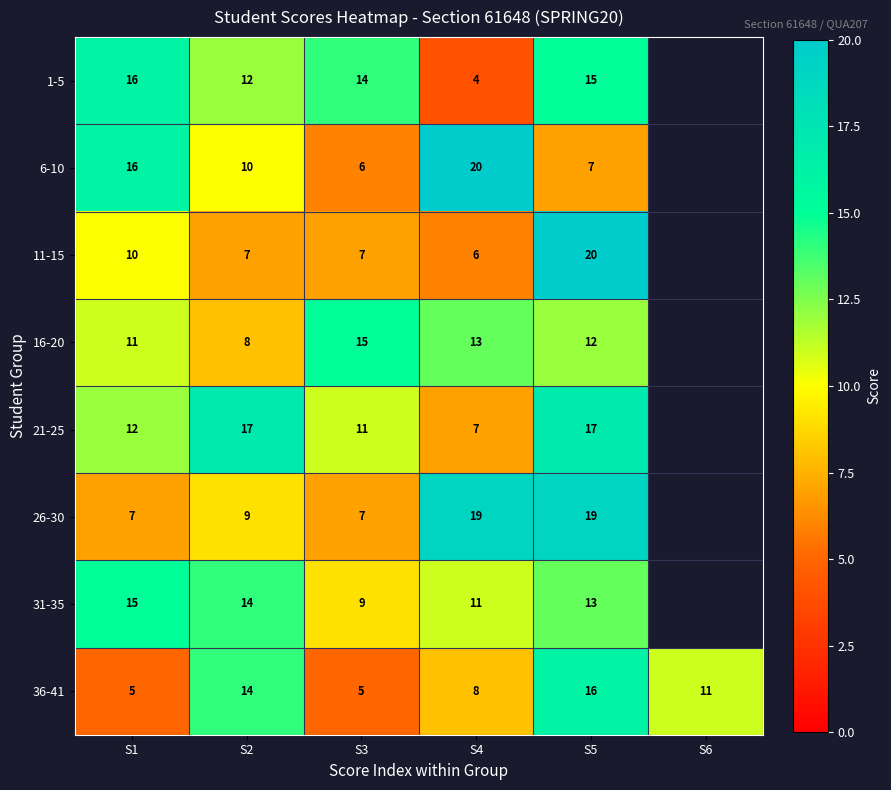

What is the difference between the highest and lowest values at S3?

10